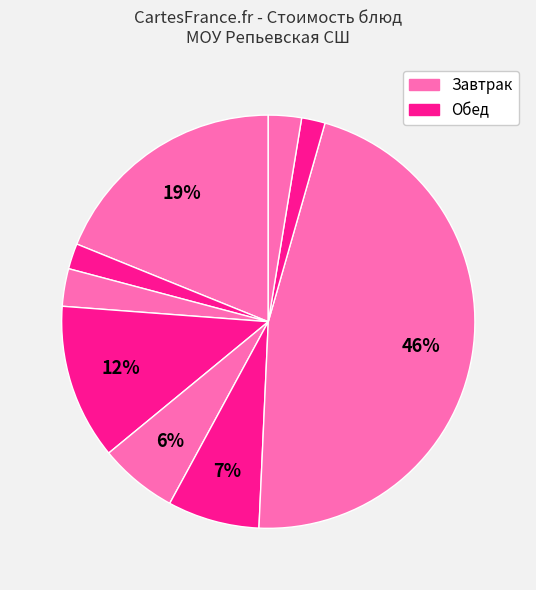

Count the number of slices in the pie.

9